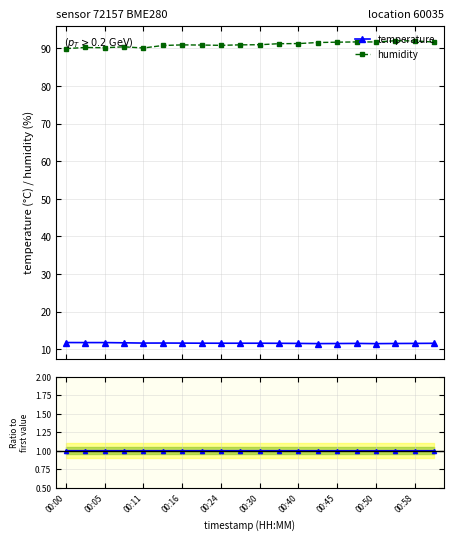

True or false: humidity has more than 1 interior local peaks.

True